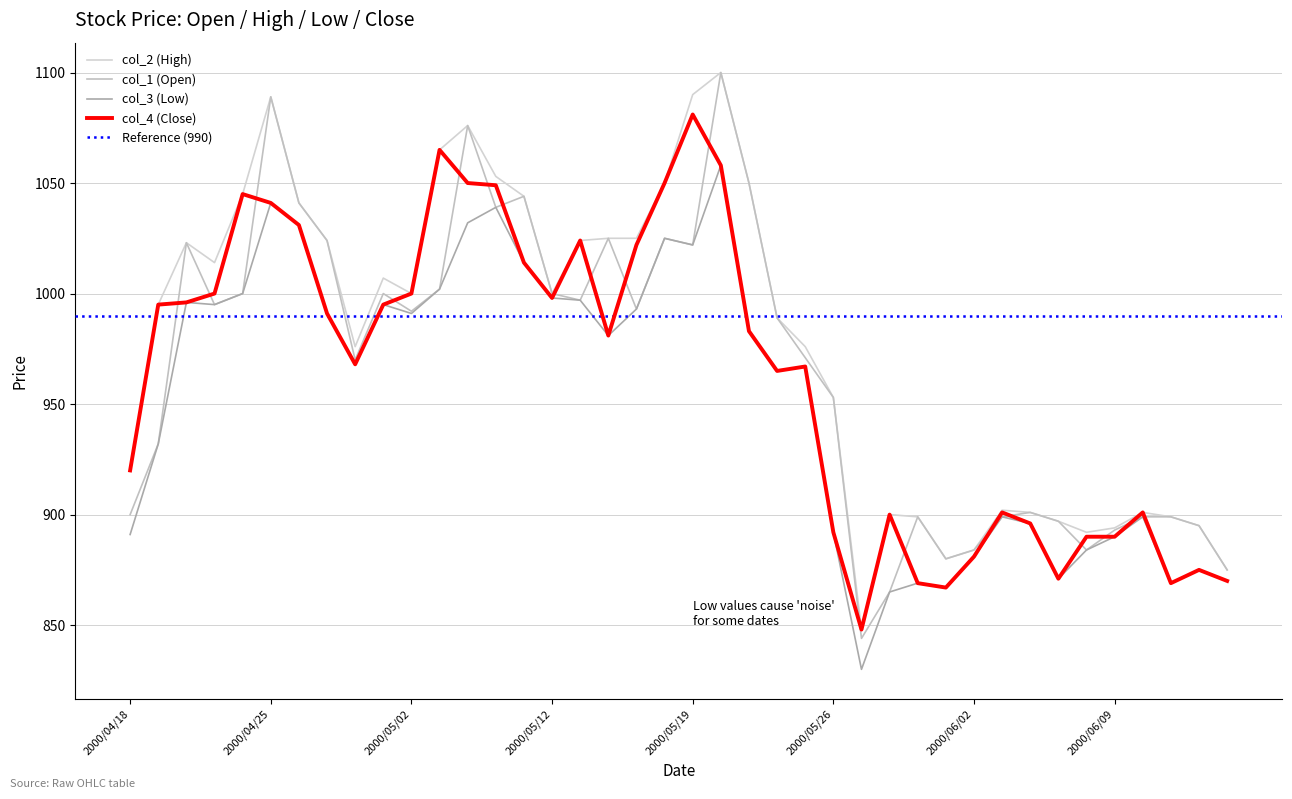

How many interior local valleys does the col_2 (High) series have?

7